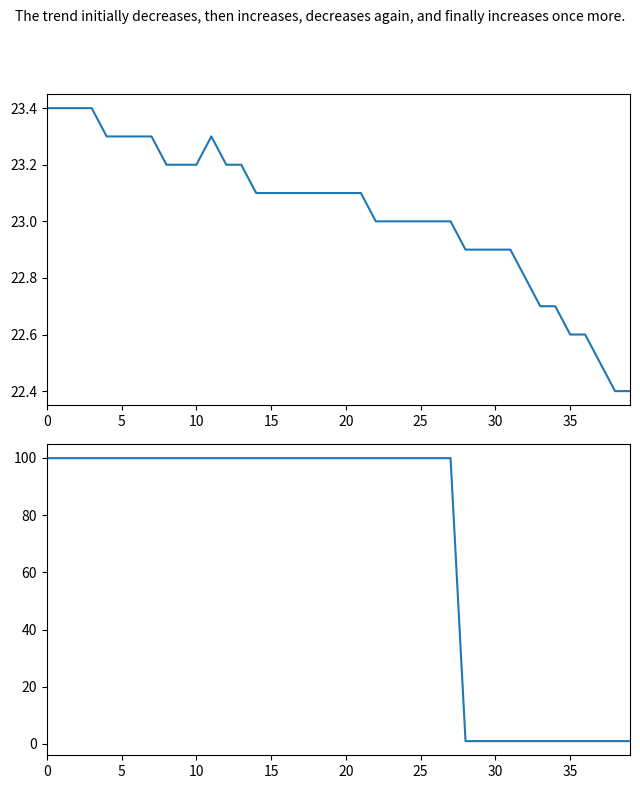

After their last crossing, which series has the higher values: temperature or humidity?

temperature